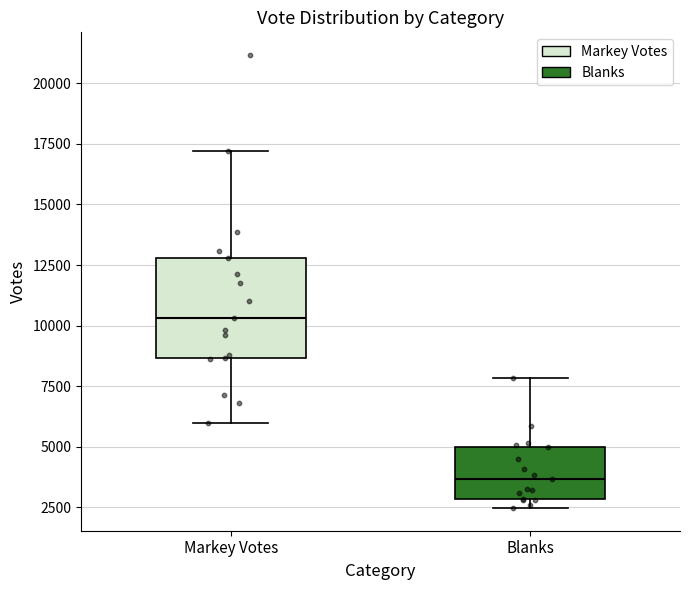

Which box has the highest median line?

Markey Votes